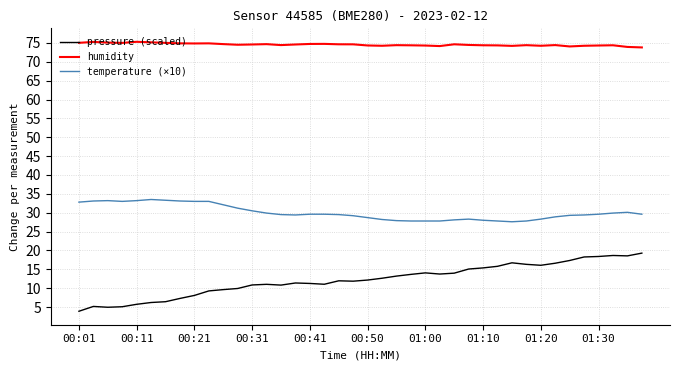

List the series in order of their peak value, lowest first.

pressure (scaled), temperature (×10), humidity